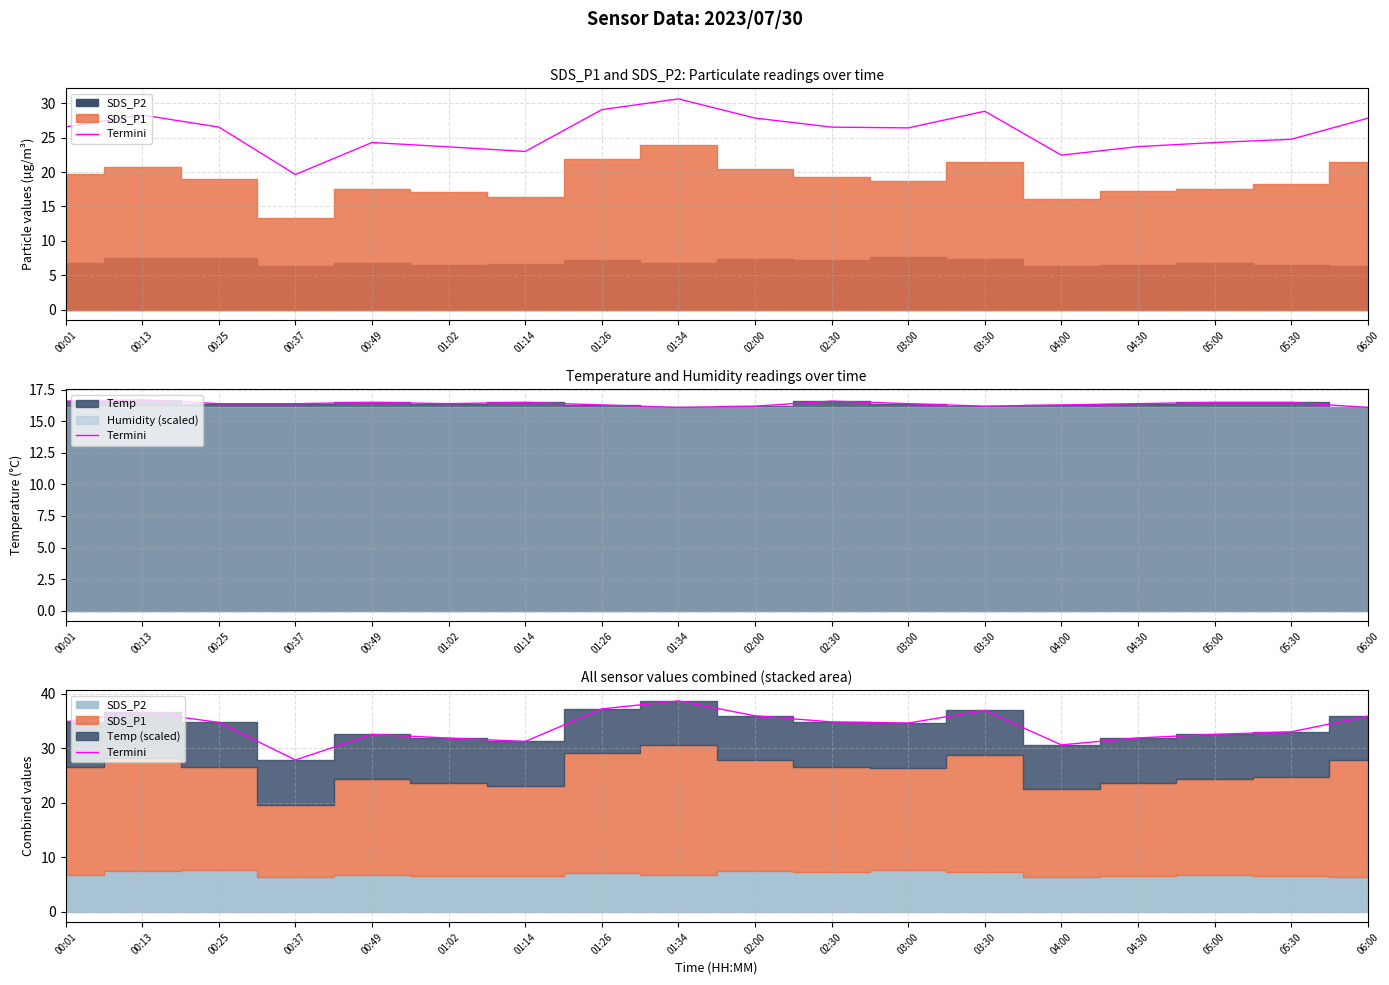

How many values are below 34?

8